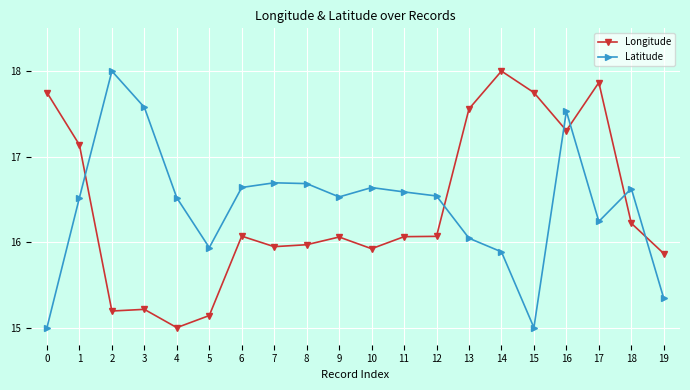

What is the total value across all series at 6?

32.7